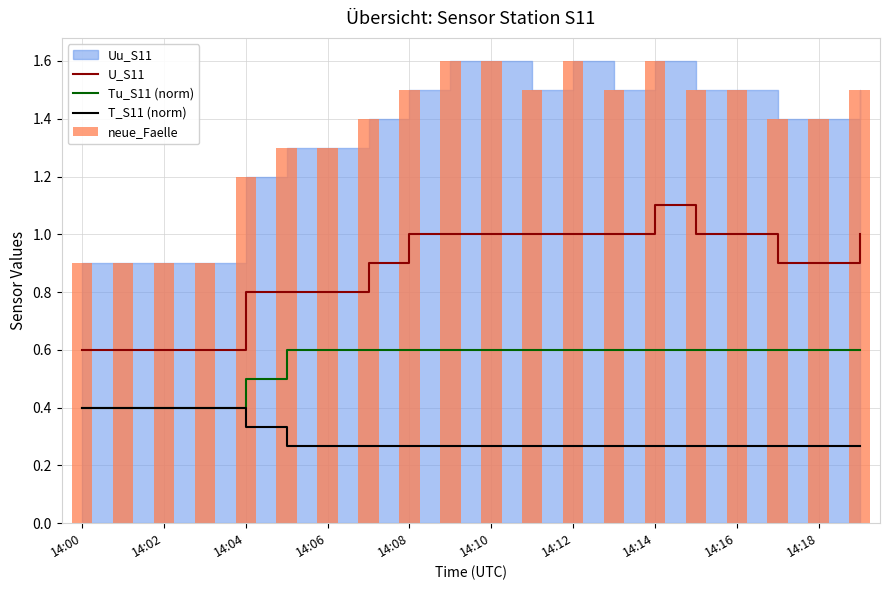

What is the approximate value of U_S11 at 14:18?

0.9